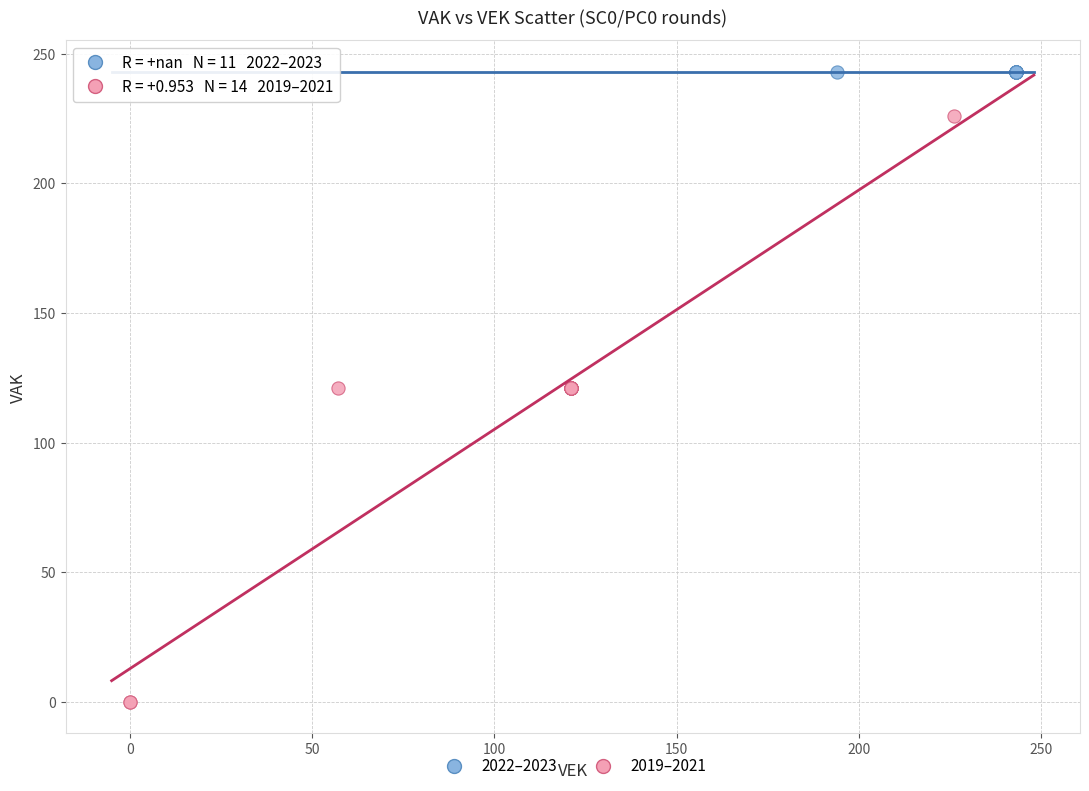

Which series reaches the minimum Y coordinate?

2019–2021